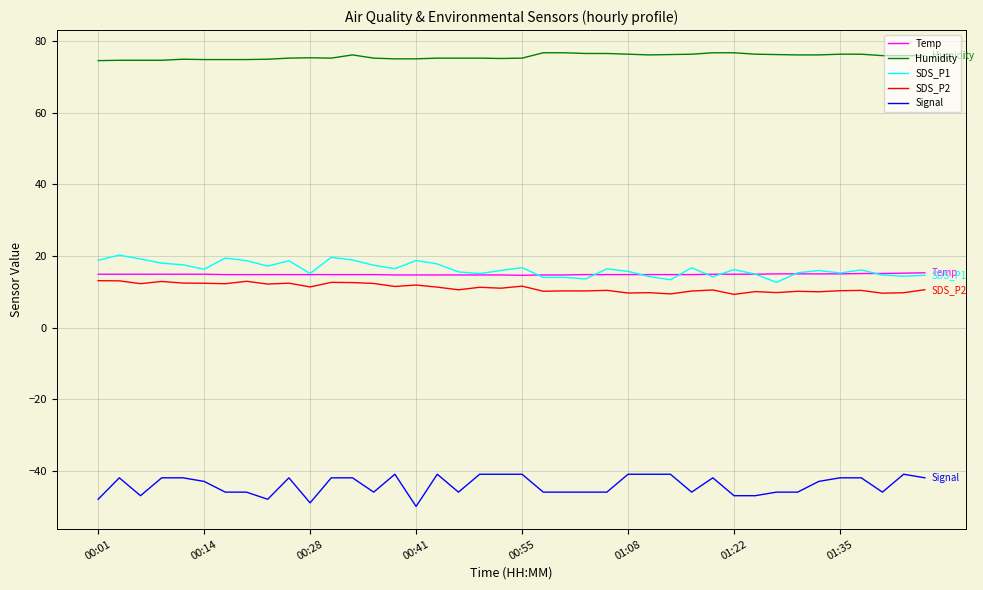

Which series has the largest total across all categories?

Humidity